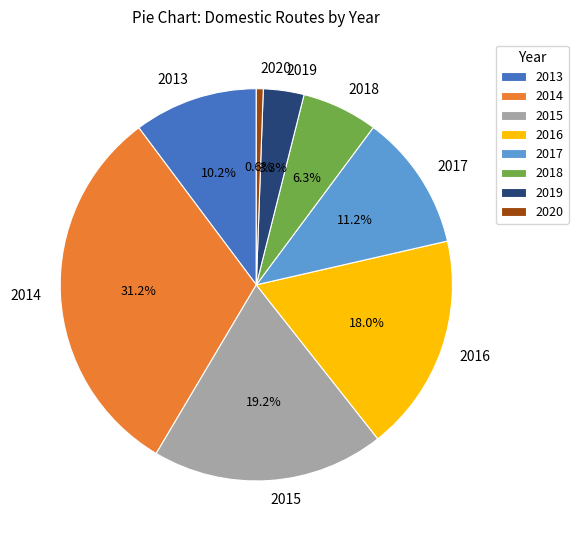

What is the total percentage of 2018 and 2017?

17.5%